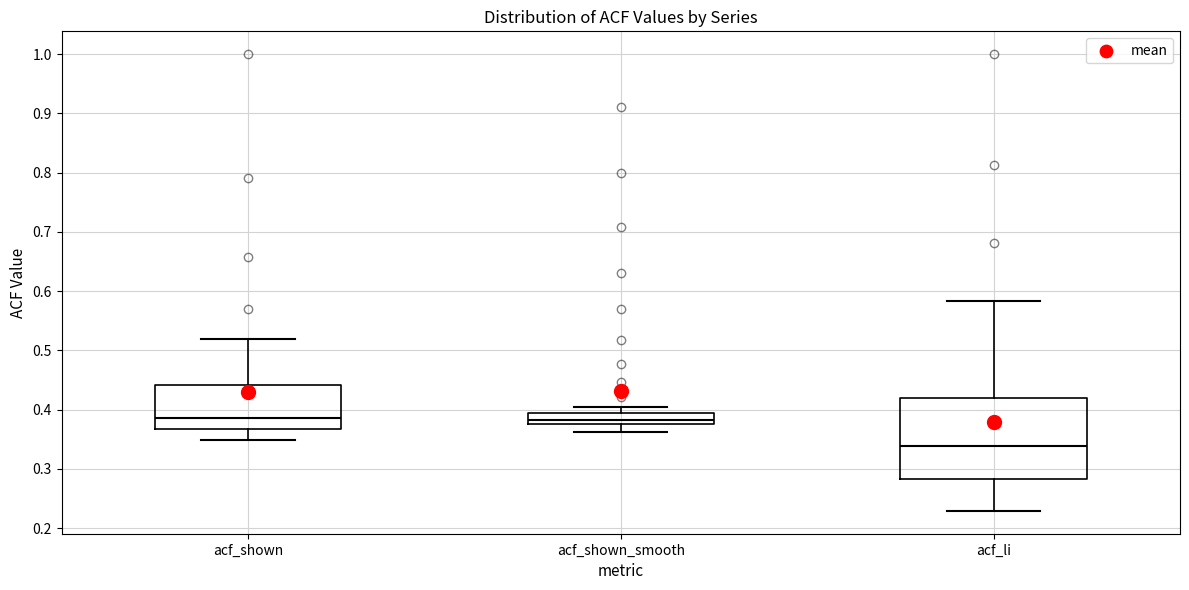

Where is the lower edge of the box for acf_li on the y-axis? The values are not printed on the chart, so give them approximately, as read against the axis.

0.28